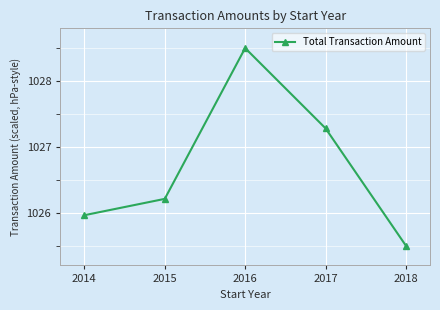

Which label corresponds to the smallest value in the chart?

2018